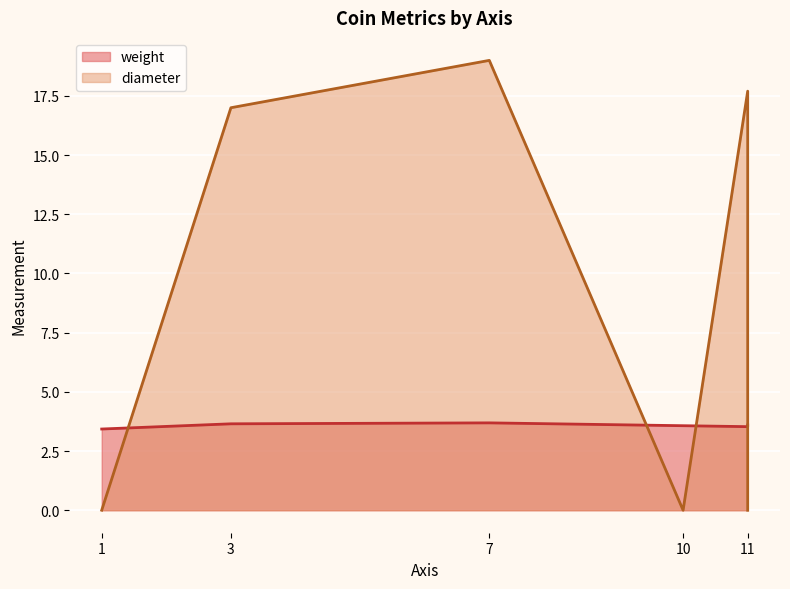

Reading left to right, transcribe all the data shown in this chart.

weight: 3=3.6	7=3.7	1=3.4	11=3.5	10=3.6	11=3.6
diameter: 3=17.0	7=19.0	1=0.0	11=17.7	10=0.0	11=0.0